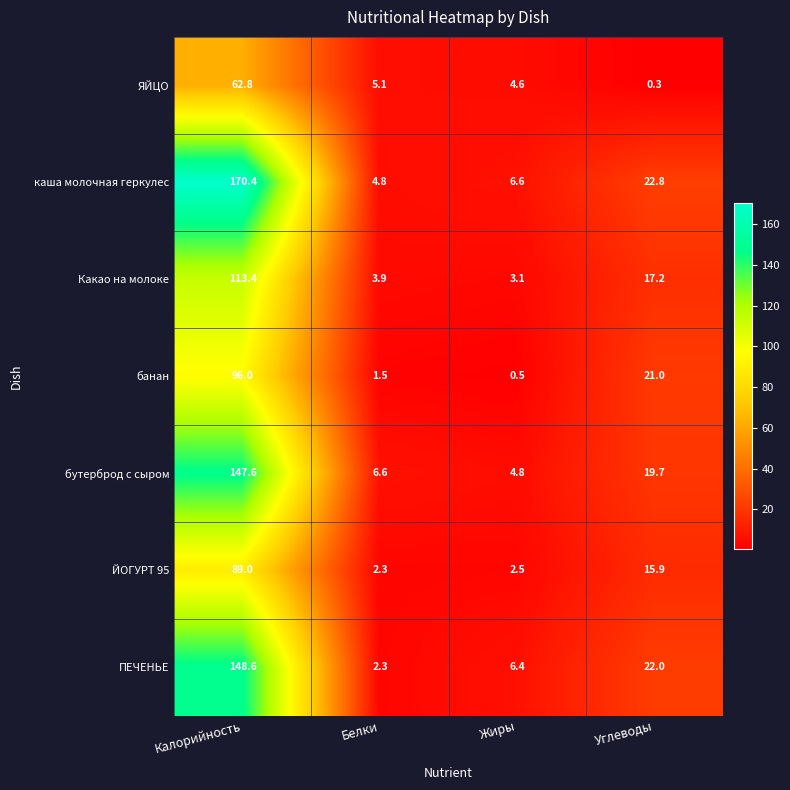

Reading right to left, what are all the values shown in this chart?

ЯЙЦО: Углеводы=0.3	Жиры=4.6	Белки=5.1	Калорийность=62.8
каша молочная геркулес: Углеводы=22.8	Жиры=6.6	Белки=4.8	Калорийность=170.4
Какао на молоке: Углеводы=17.2	Жиры=3.1	Белки=3.9	Калорийность=113.4
банан: Углеводы=21.0	Жиры=0.5	Белки=1.5	Калорийность=96.0
бутерброд с сыром: Углеводы=19.7	Жиры=4.8	Белки=6.6	Калорийность=147.6
ЙОГУРТ 95: Углеводы=15.9	Жиры=2.5	Белки=2.3	Калорийность=89.0
ПЕЧЕНЬЕ: Углеводы=22.0	Жиры=6.4	Белки=2.3	Калорийность=148.6